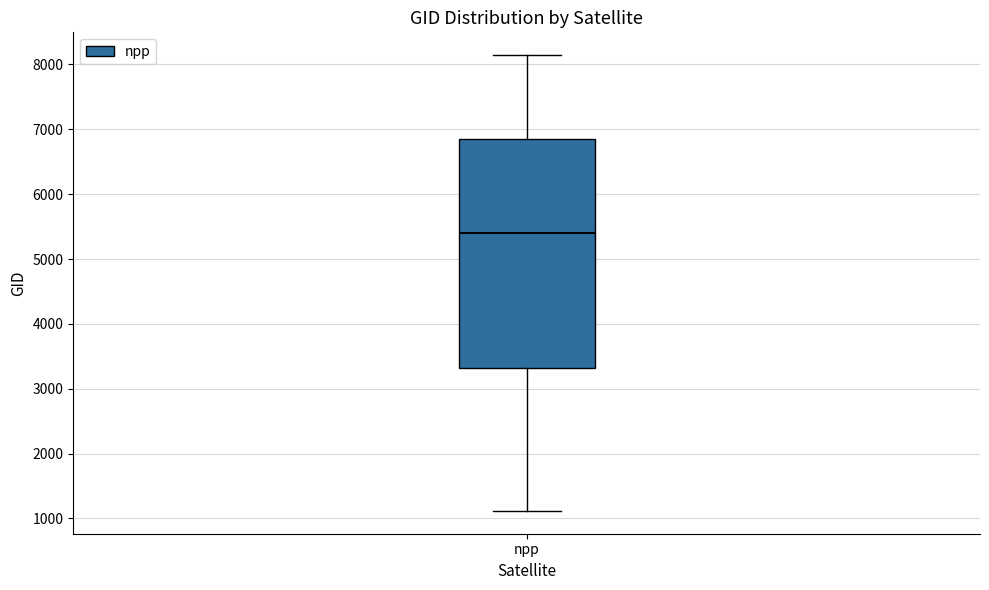

Read this box plot against the y-axis: the position of the median line, the range covered by the box, and the ends of both whiskers. The values are not printed on the chart, so give them approximately, as read against the axis.

median 5400, box 3300 to 6800, whiskers 1100 to 8100